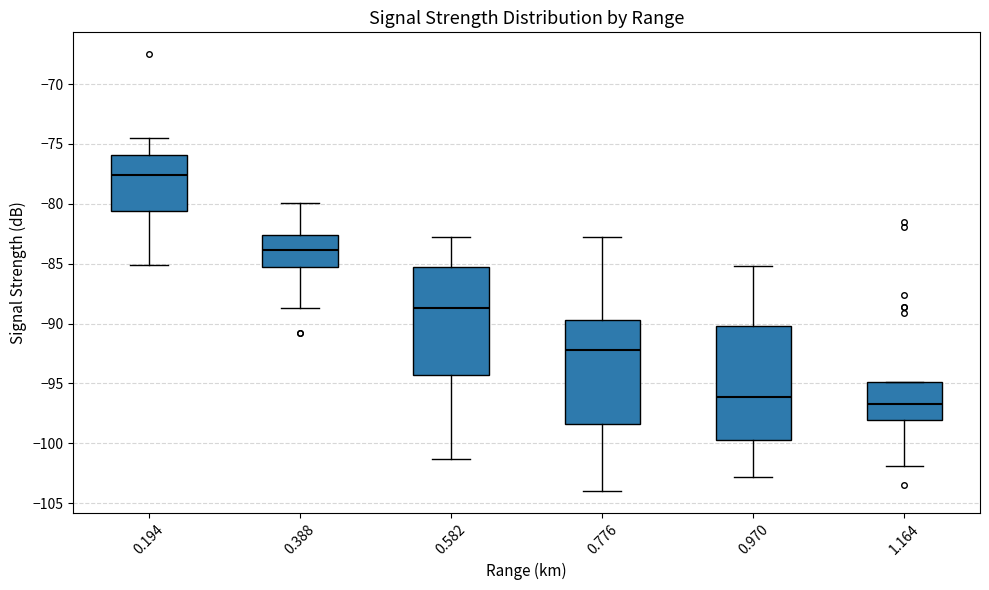

Reading left to right, read every box against the y-axis: the position of its median line, the range the box covers, and the ends of its whiskers. The values are not printed on the chart, so give them approximately, as read against the axis.

0.194: median -77.5, box -80.5 to -76.0, whiskers -85.0 to -74.5
0.388: median -84.0, box -85.5 to -82.5, whiskers -88.5 to -80.0
0.582: median -88.5, box -94.5 to -85.5, whiskers -101.5 to -83.0
0.776: median -92.0, box -98.5 to -89.5, whiskers -104.0 to -83.0
0.970: median -96.0, box -99.5 to -90.0, whiskers -103.0 to -85.0
1.164: median -96.5, box -98.0 to -95.0, whiskers -102.0 to -95.0